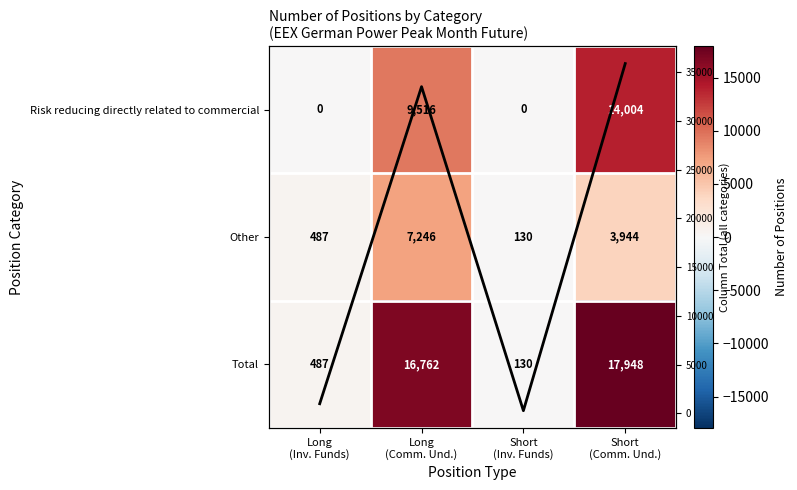

List the series in order of their peak value, highest first.

Column Total, Total, Risk reducing directly related to commercial, Other